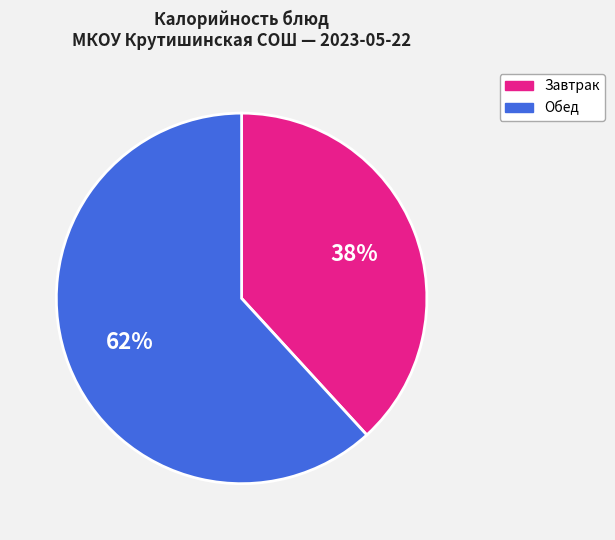

To the nearest percent, what portion does Завтрак represent?

38%